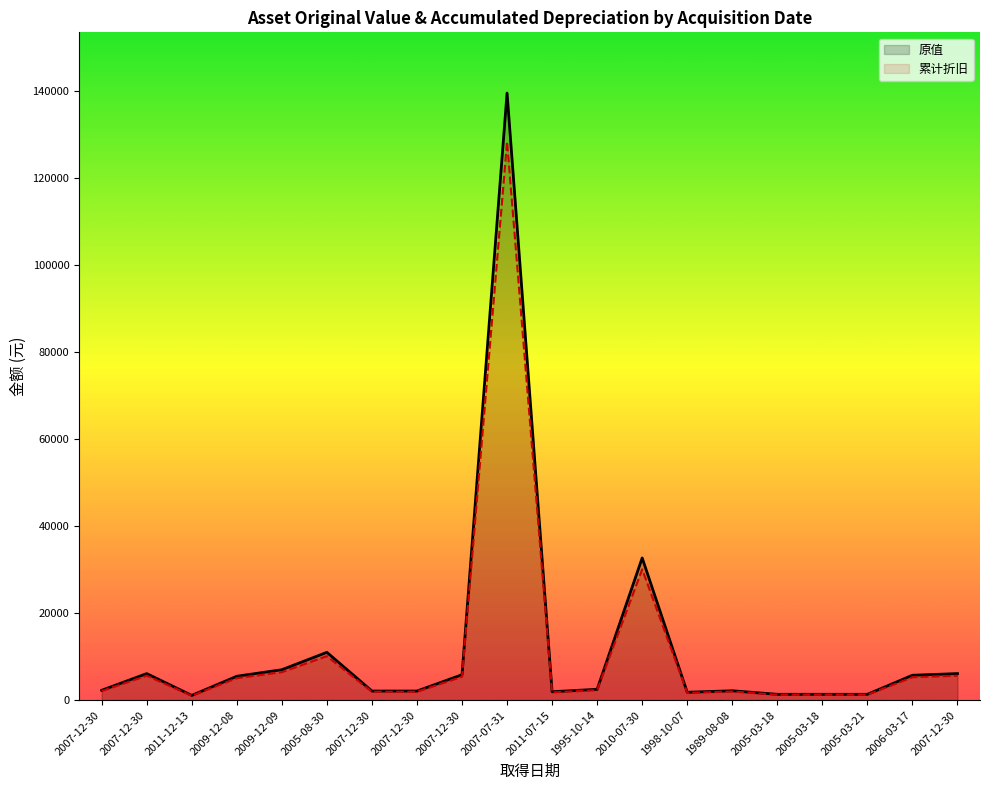

How many distinct data groups are displayed?

2